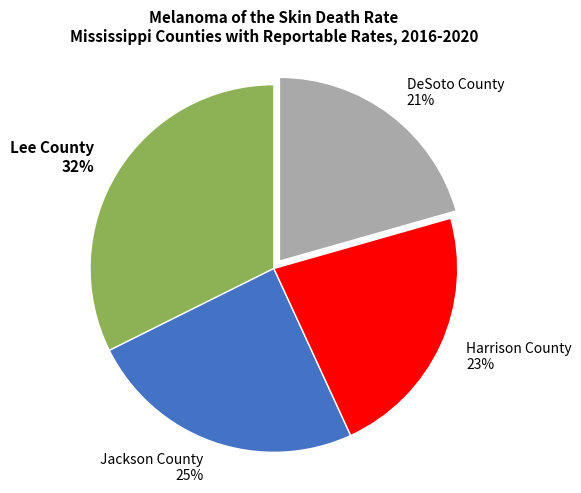

Does Lee County represent more than half of the total?

No